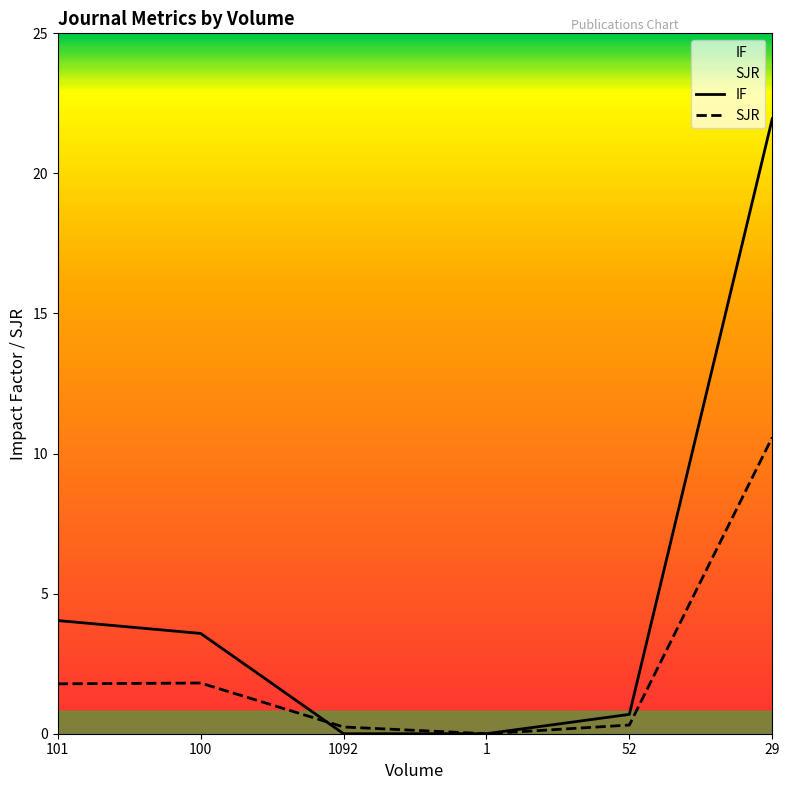

Where is SJR nearest to the value 5?

100